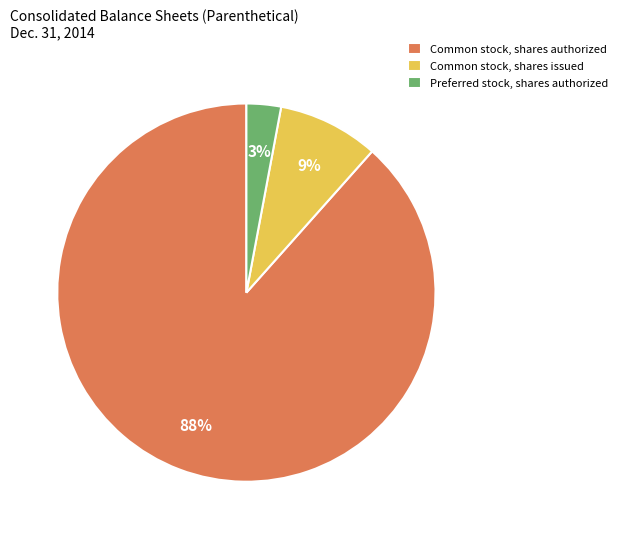

To the nearest percent, what is the average slice percentage?

33%